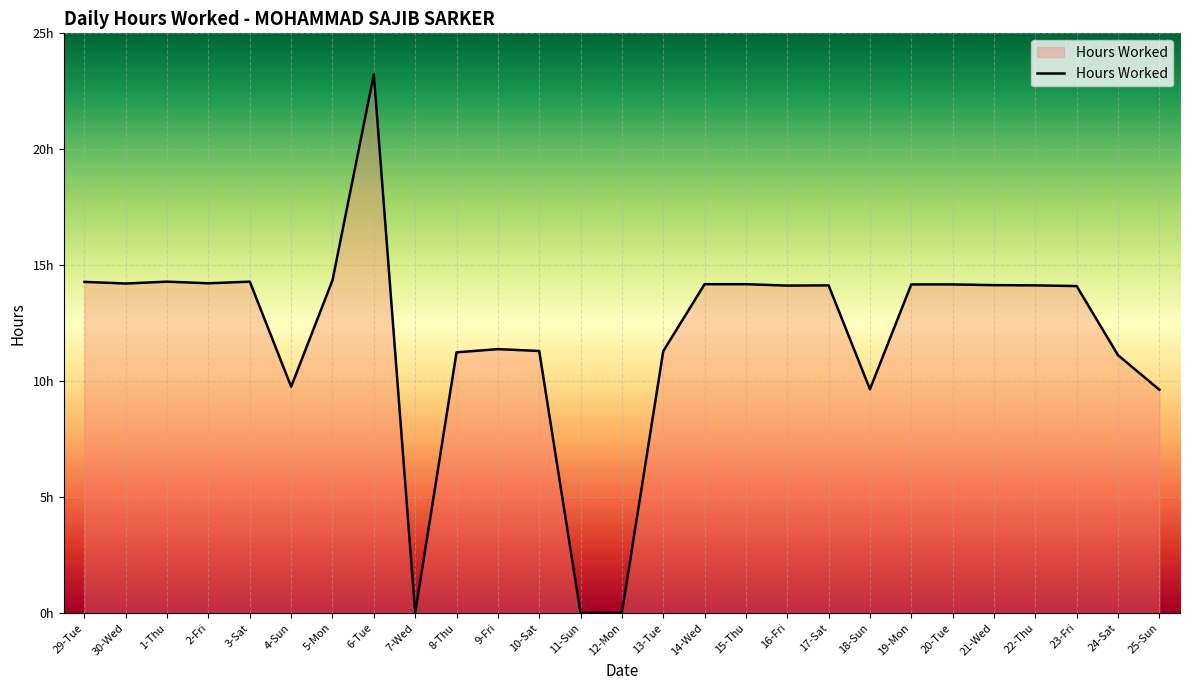

Reading left to right, list all the values displayed in this chart.

29-Tue=14.3	30-Wed=14.2	1-Thu=14.3	2-Fri=14.2	3-Sat=14.3	4-Sun=9.8	5-Mon=14.3	6-Tue=23.2	7-Wed=0.0	8-Thu=11.2	9-Fri=11.4	10-Sat=11.3	11-Sun=0.0	12-Mon=0.0	13-Tue=11.3	14-Wed=14.2	15-Thu=14.2	16-Fri=14.1	17-Sat=14.1	18-Sun=9.7	19-Mon=14.2	20-Tue=14.2	21-Wed=14.1	22-Thu=14.1	23-Fri=14.1	24-Sat=11.1	25-Sun=9.6